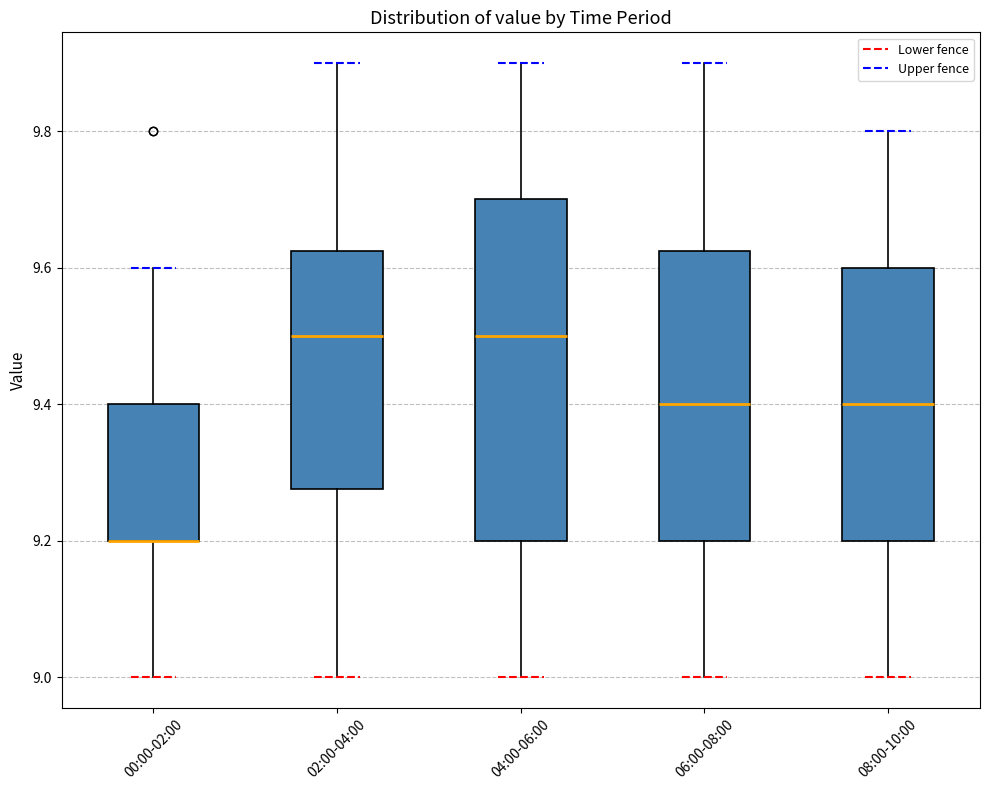

Comparing the boxes themselves (not the whiskers), which one is the tallest?

04:00-06:00